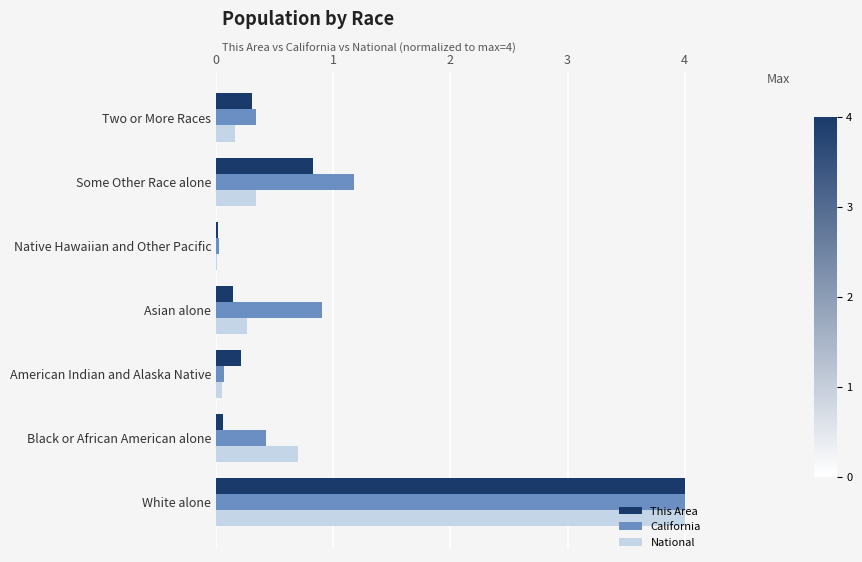

Is the value of This Area at Two or More Races greater than the value of California at White alone?

No